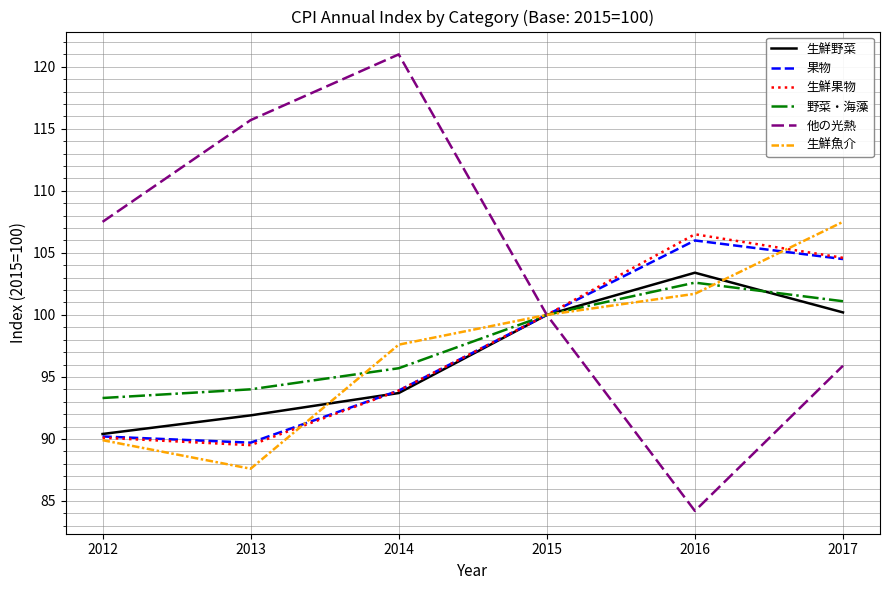

Is this an area chart (filled region under the line)?

No